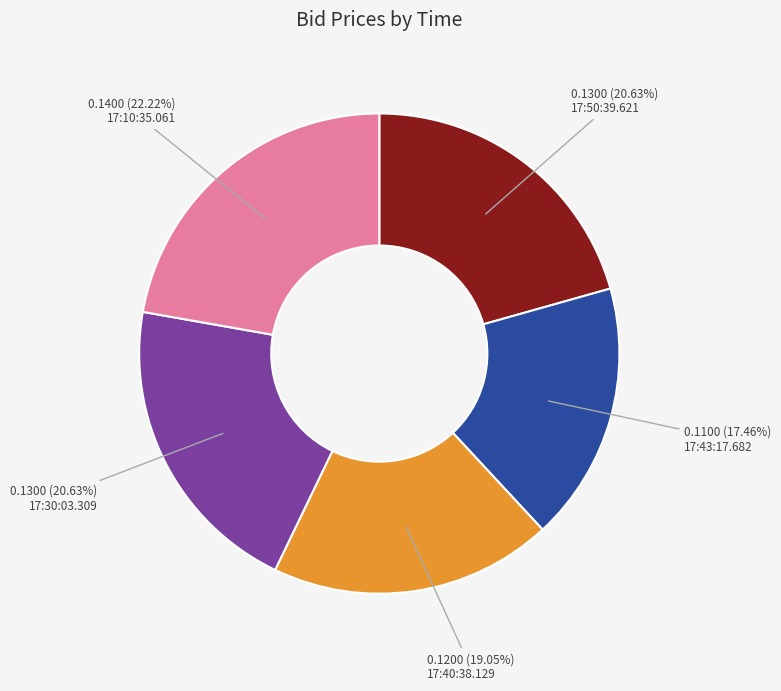

How many segments does this pie chart have?

5